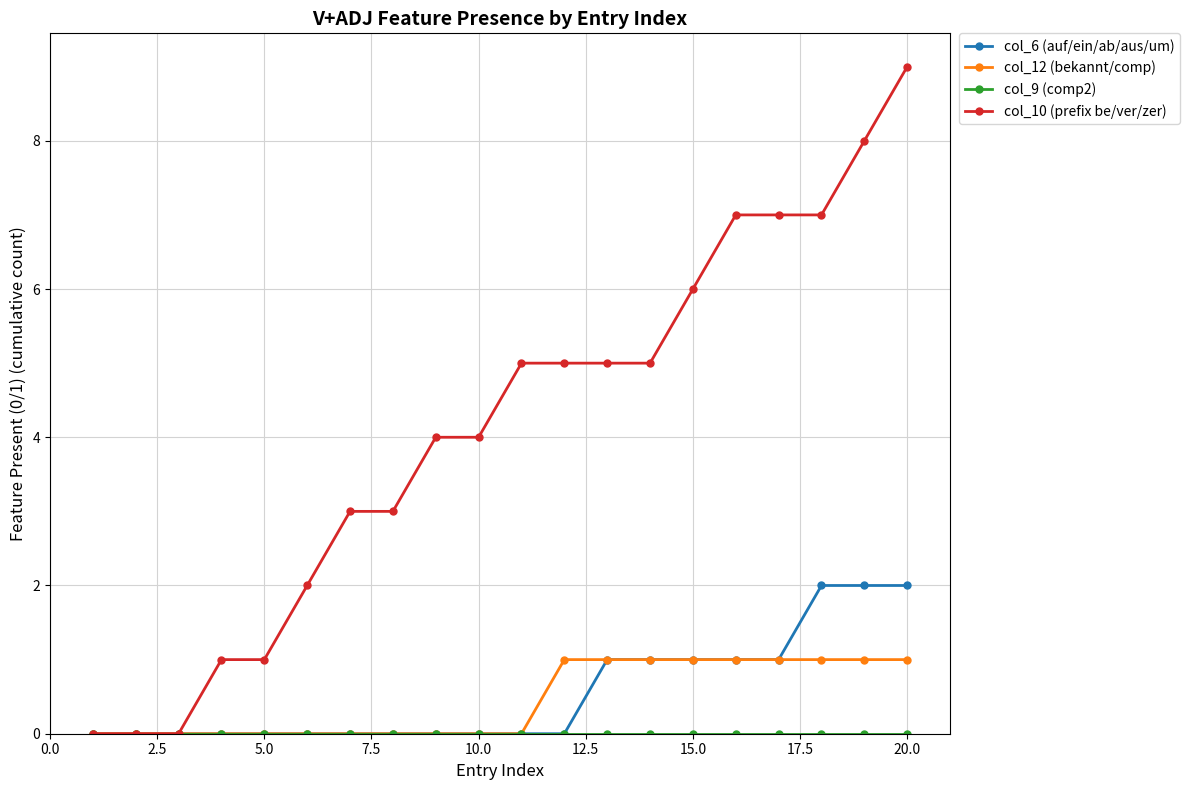

Which series has the widest spread of values?

col_10 (prefix be/ver/zer)